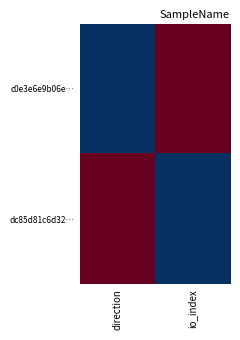

Which series has the largest range (max minus min)?

c0e3e6e9b06e…